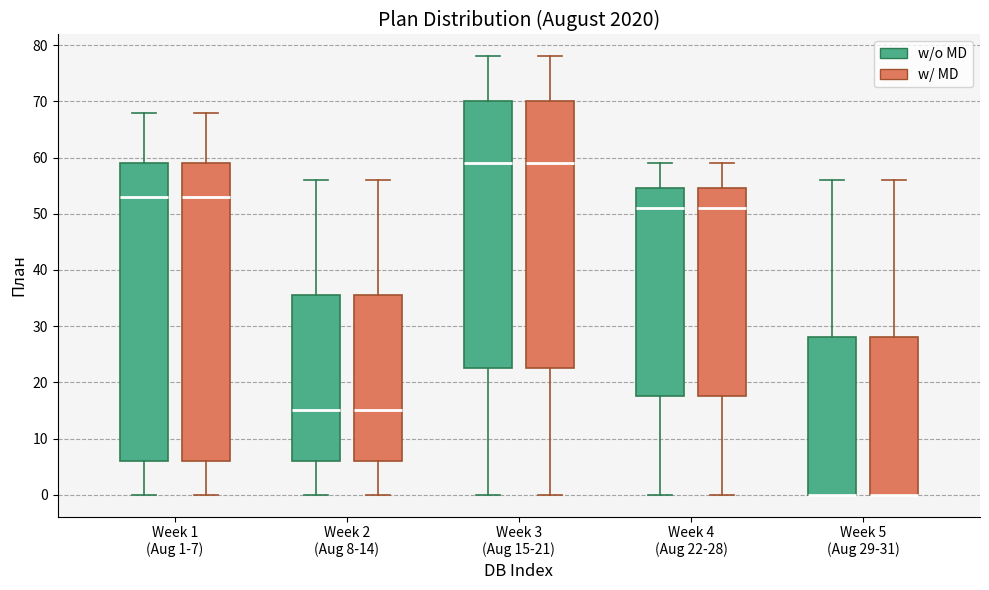

Where does the lower whisker of the box for Week 3 (Aug 15-21) (w/ MD) end on the y-axis? The values are not printed on the chart, so give them approximately, as read against the axis.

0